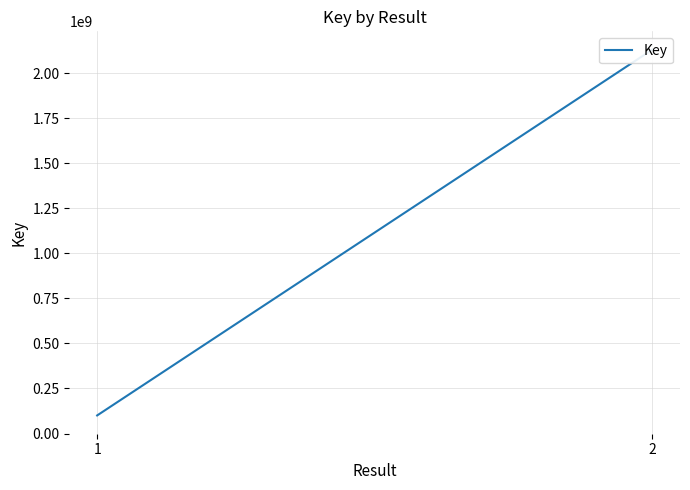

What is the sum of all values?

2230086531